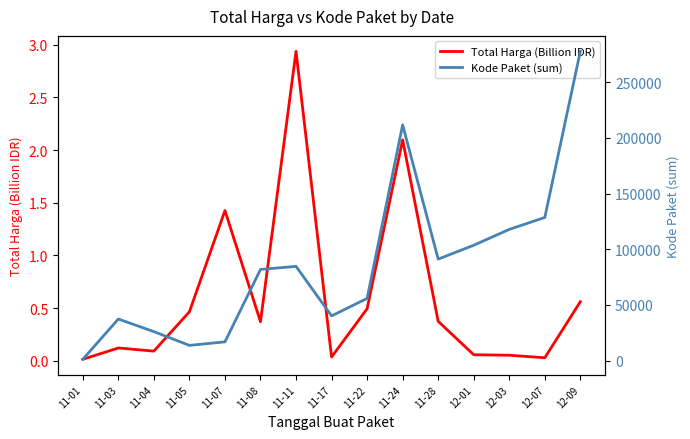

What is the lowest value of the Kode Paket (sum) series?

1139.0